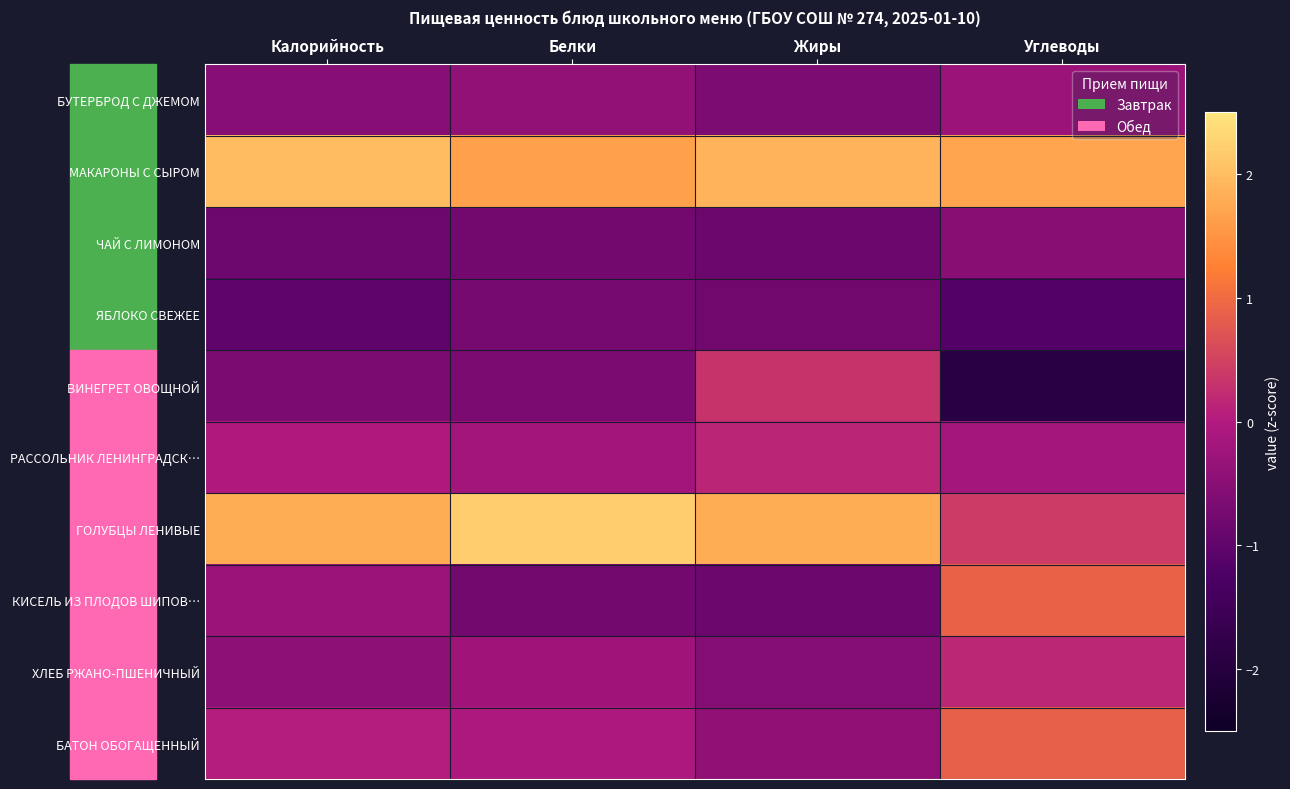

What is the minimum value shown in the chart?

-1.9